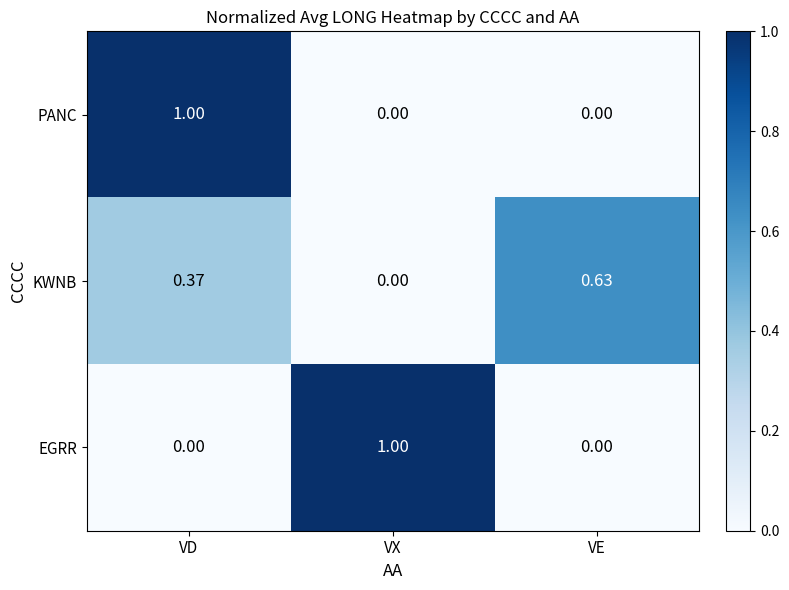

Between VX and VE, which series saw the biggest shift?

EGRR